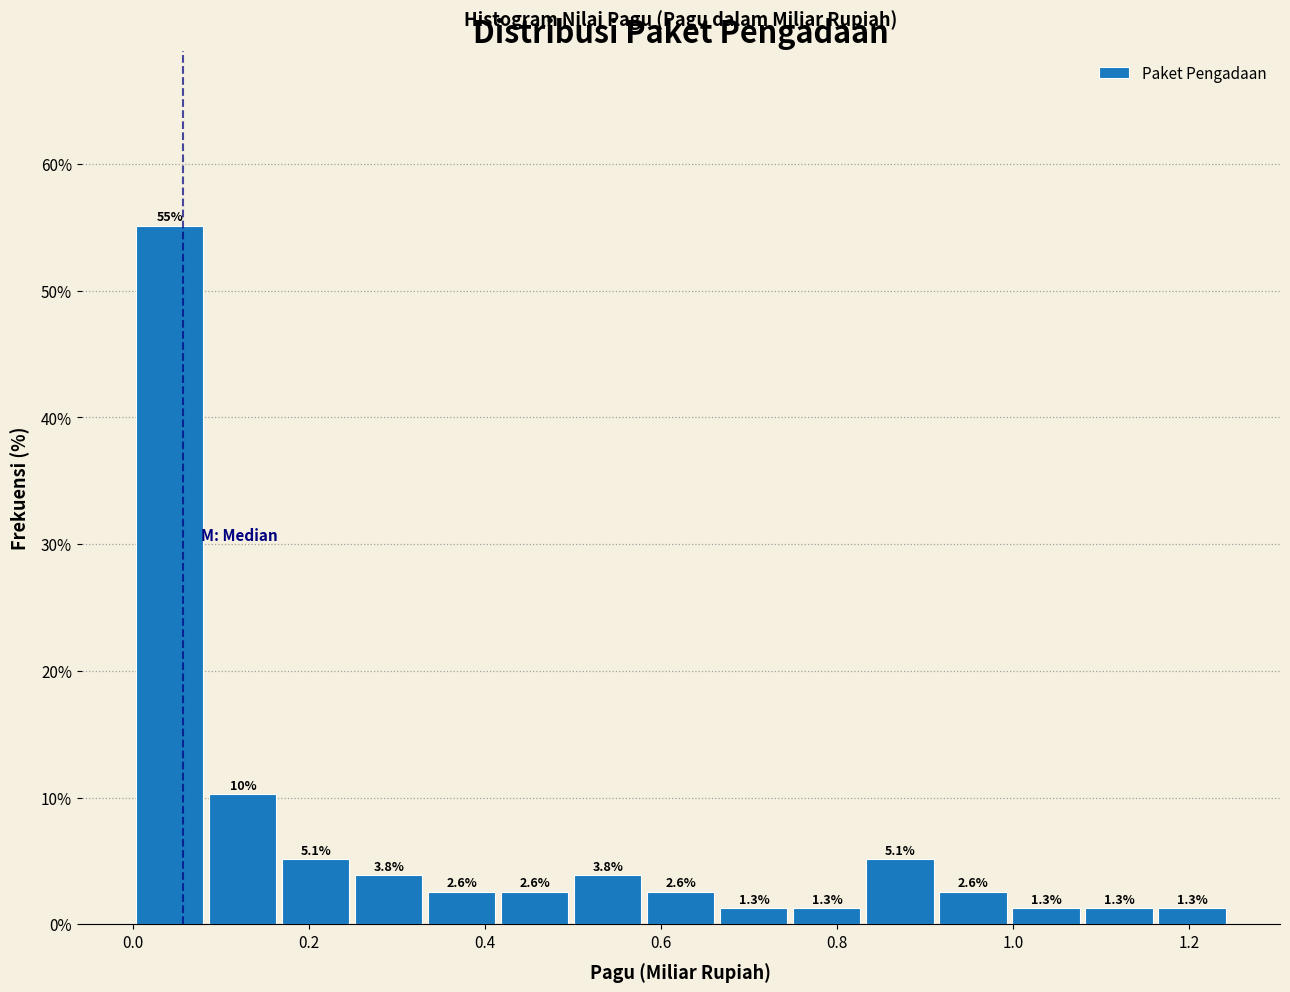

Which range on the x-axis has the tallest bar?

0.00 to 0.08